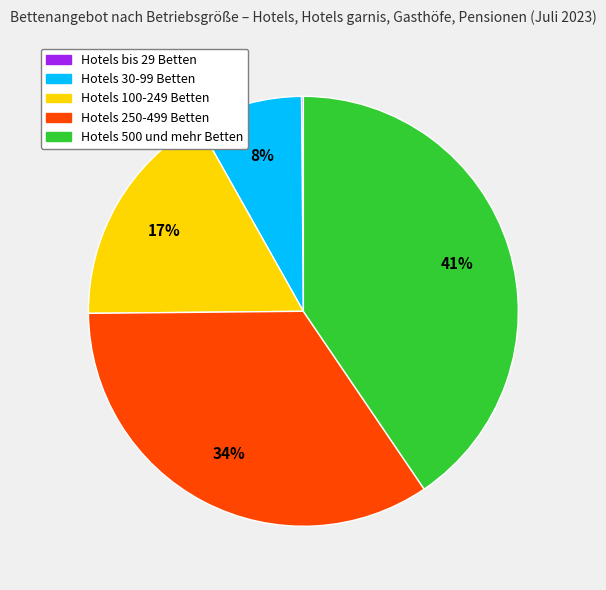

Does any single category account for the majority?

No